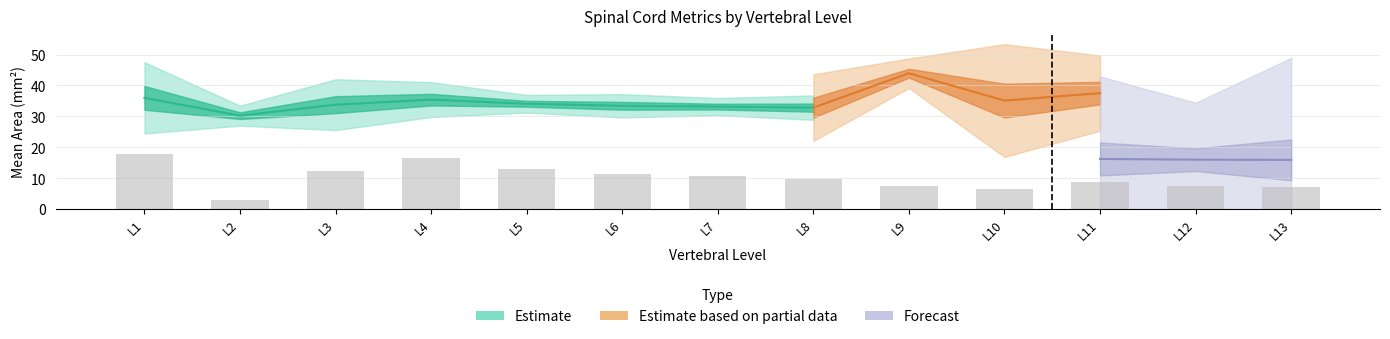

The MEAN(area) series shows 50.5 at 7. True or false?

False